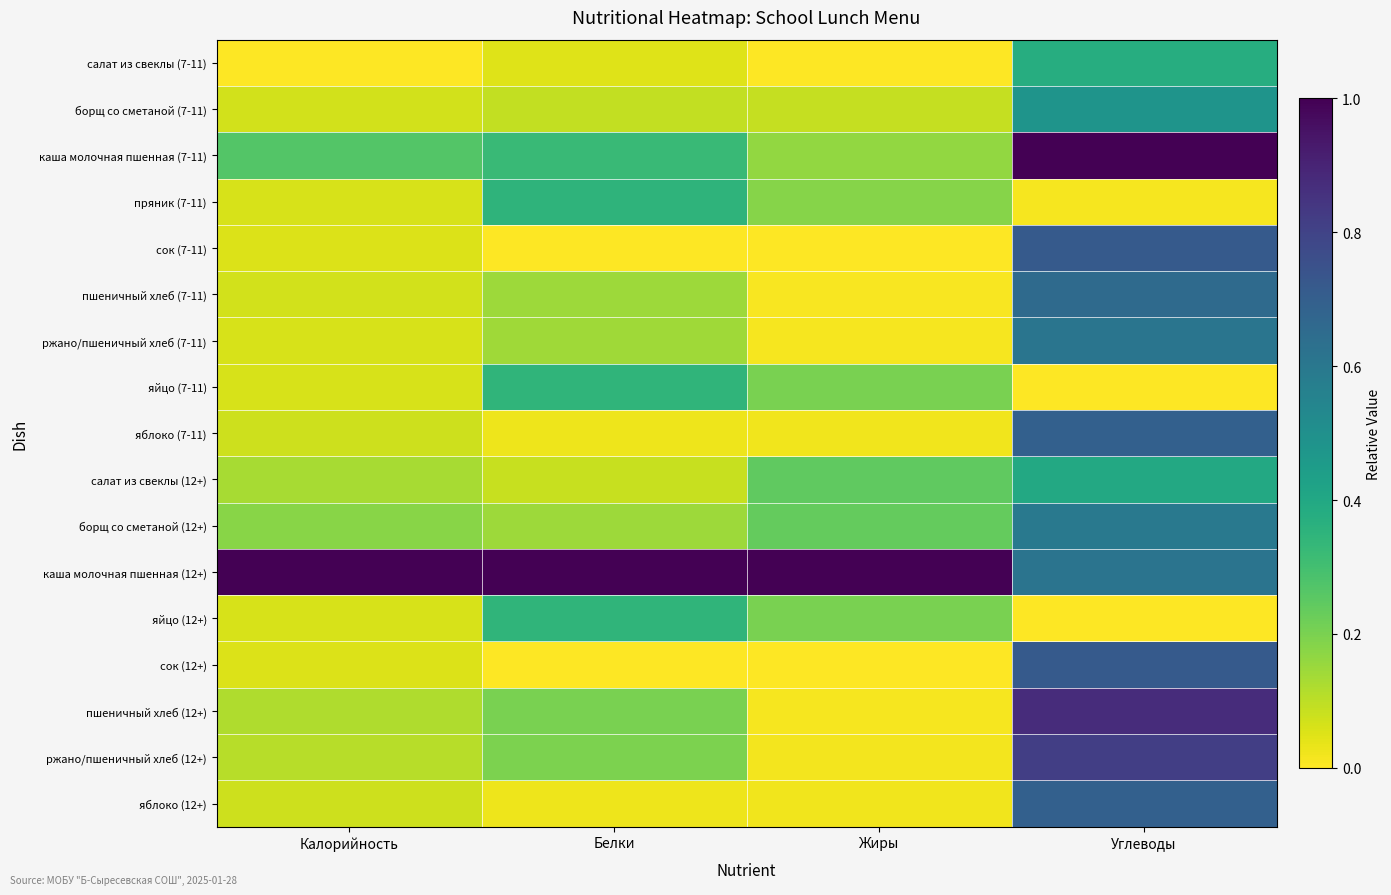

Rank the series by their maximum value, from lowest to highest.

яйцо (7-11), яйцо (12+), пряник (7-11), салат из свеклы (7-11), салат из свеклы (12+), борщ со сметаной (7-11), борщ со сметаной (12+), ржано/пшеничный хлеб (7-11), пшеничный хлеб (7-11), яблоко (7-11), яблоко (12+), сок (7-11), сок (12+), ржано/пшеничный хлеб (12+), пшеничный хлеб (12+), каша молочная пшенная (7-11), каша молочная пшенная (12+)